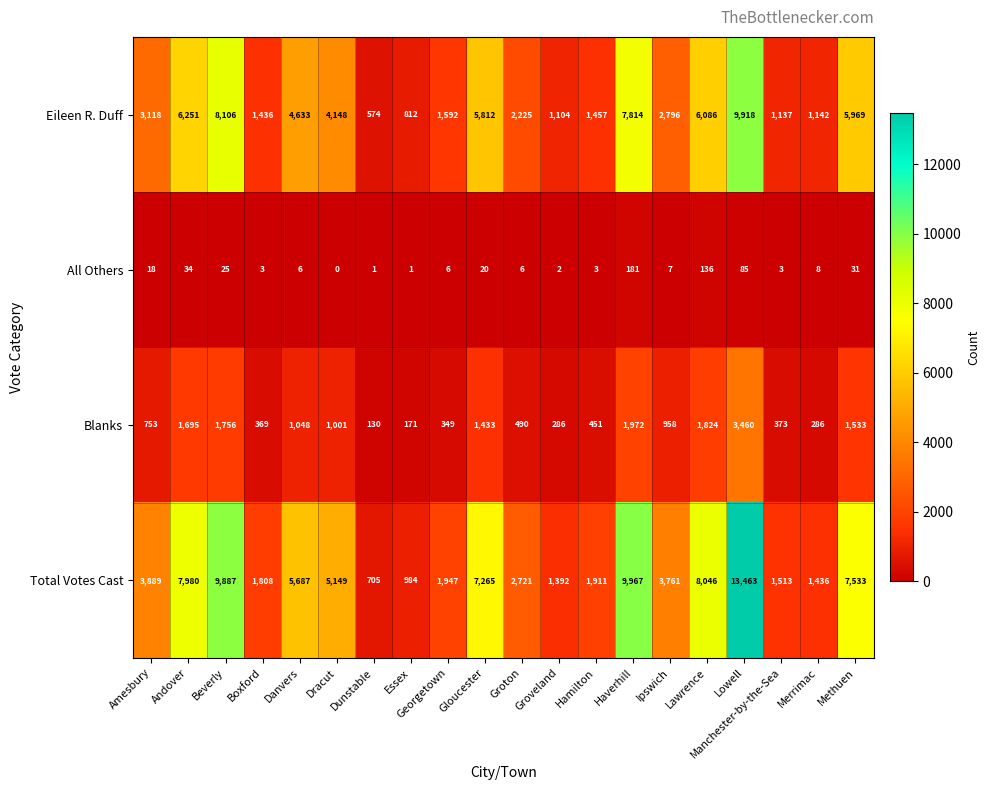

At which category is the sum across all series the highest?

Lowell